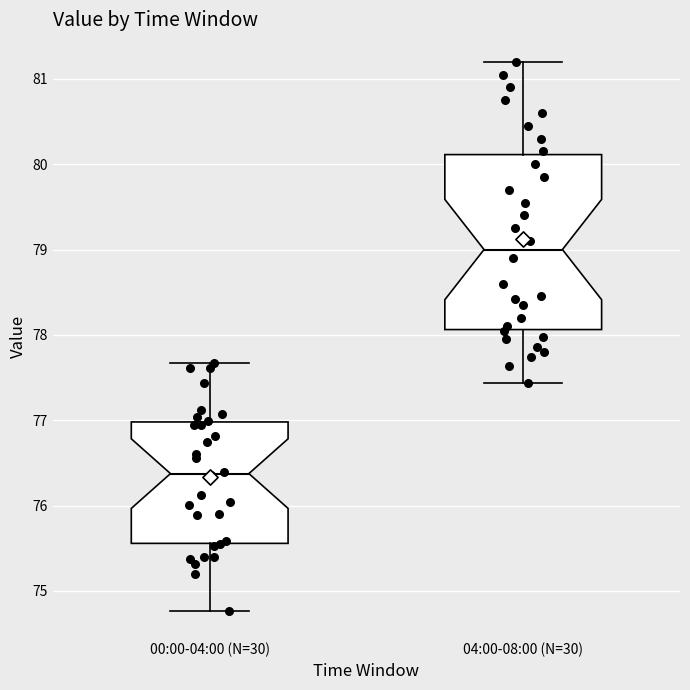

Reading left to right, transcribe this box plot: for each box, give where its median line is, the range the box spans, and where its two whiskers end, as read against the y-axis. The values are not printed on the chart, so give them approximately, as read against the axis.

00:00-04:00 (N=30): median 76.4, box 75.6 to 77.0, whiskers 74.8 to 77.7
04:00-08:00 (N=30): median 79.0, box 78.1 to 80.1, whiskers 77.4 to 81.2